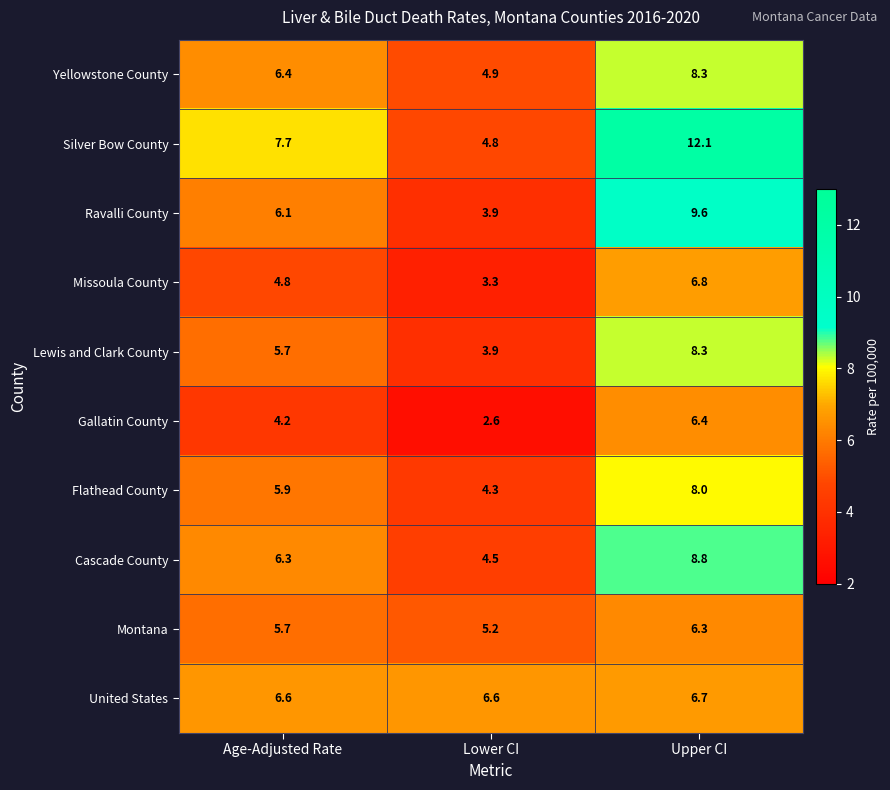

Rank the categories by Flathead County value from lowest to highest.

Lower CI, Age-Adjusted Rate, Upper CI